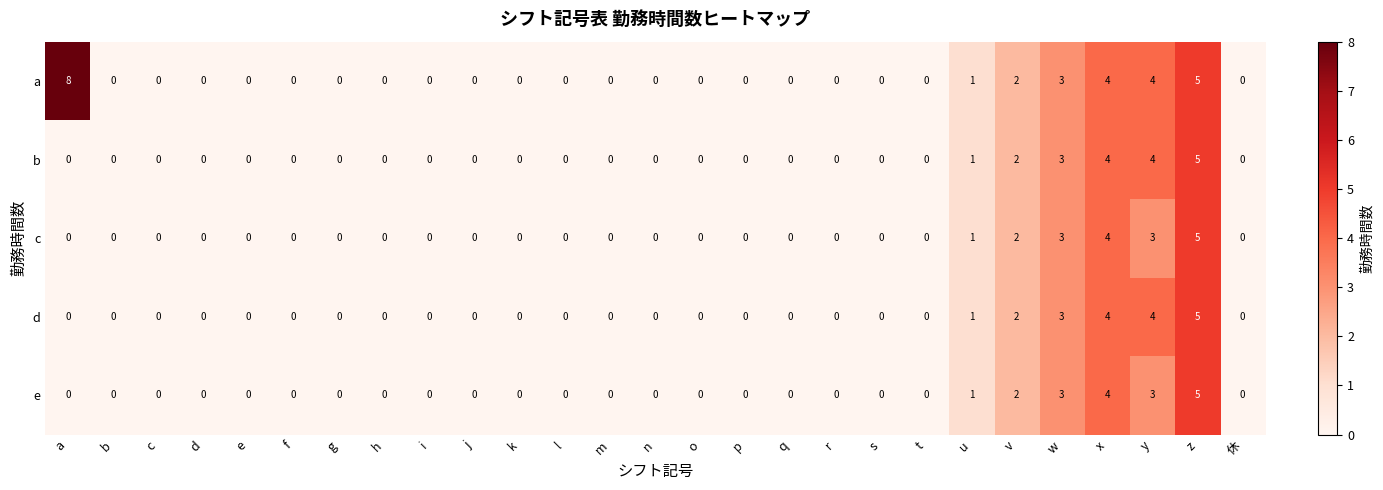

The value of a at c is 0. True or false?

True